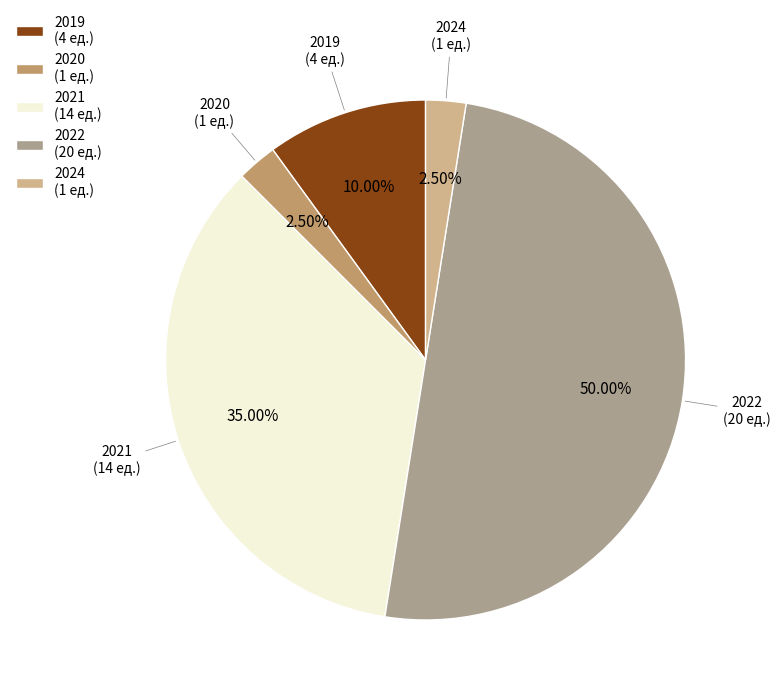

Is 2024 (1 ед.) the majority of the pie?

No